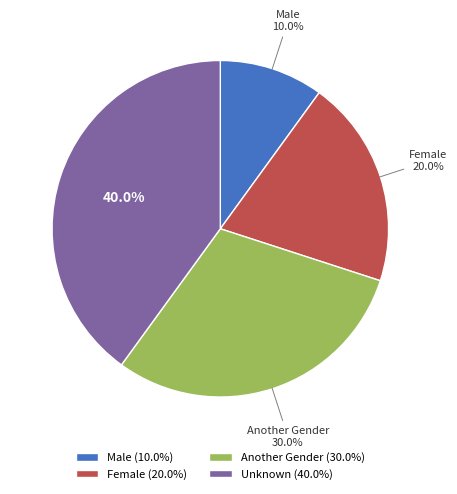

Rank the categories by value from lowest to highest.

Male (10.0%), Female (20.0%), Another Gender (30.0%), Unknown (40.0%)